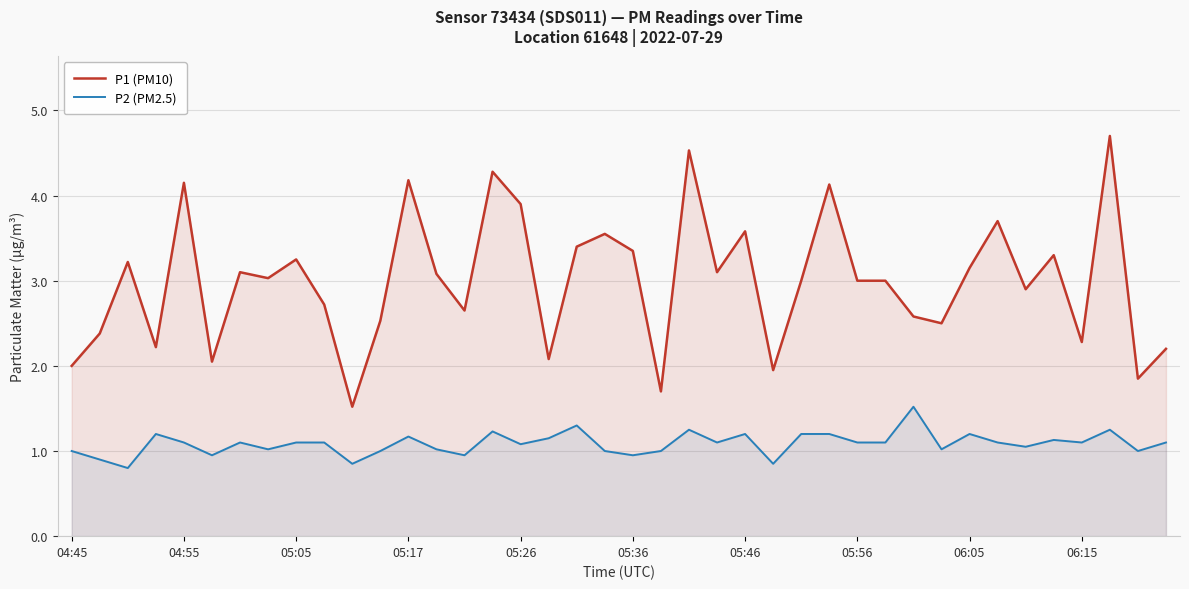

At which label is P2 (PM2.5) closest to 1?

04:45